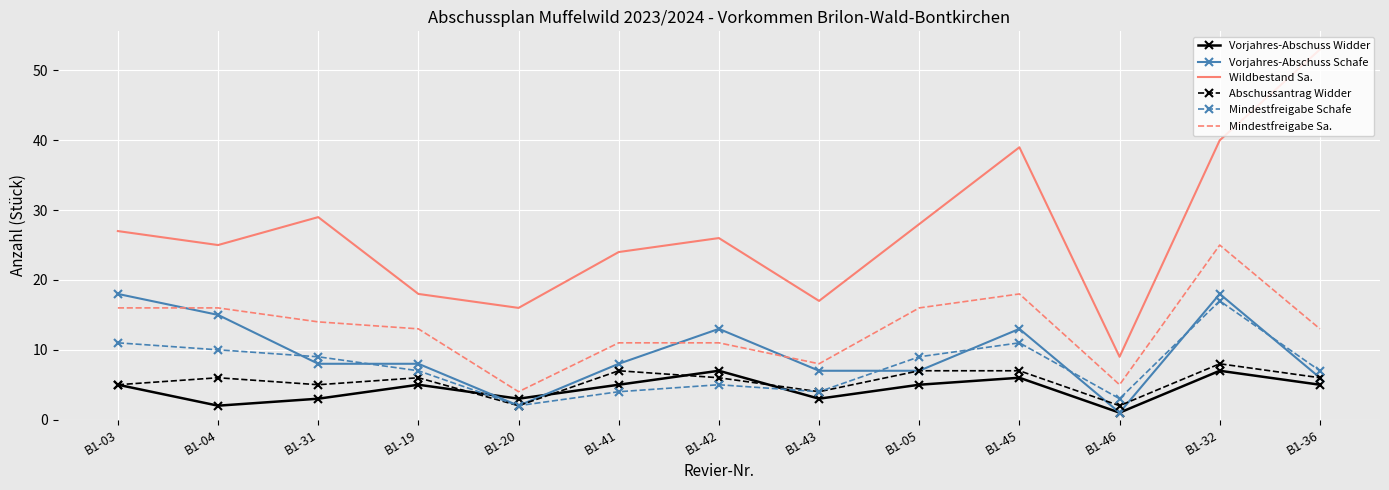

What is the greatest value displayed?

53